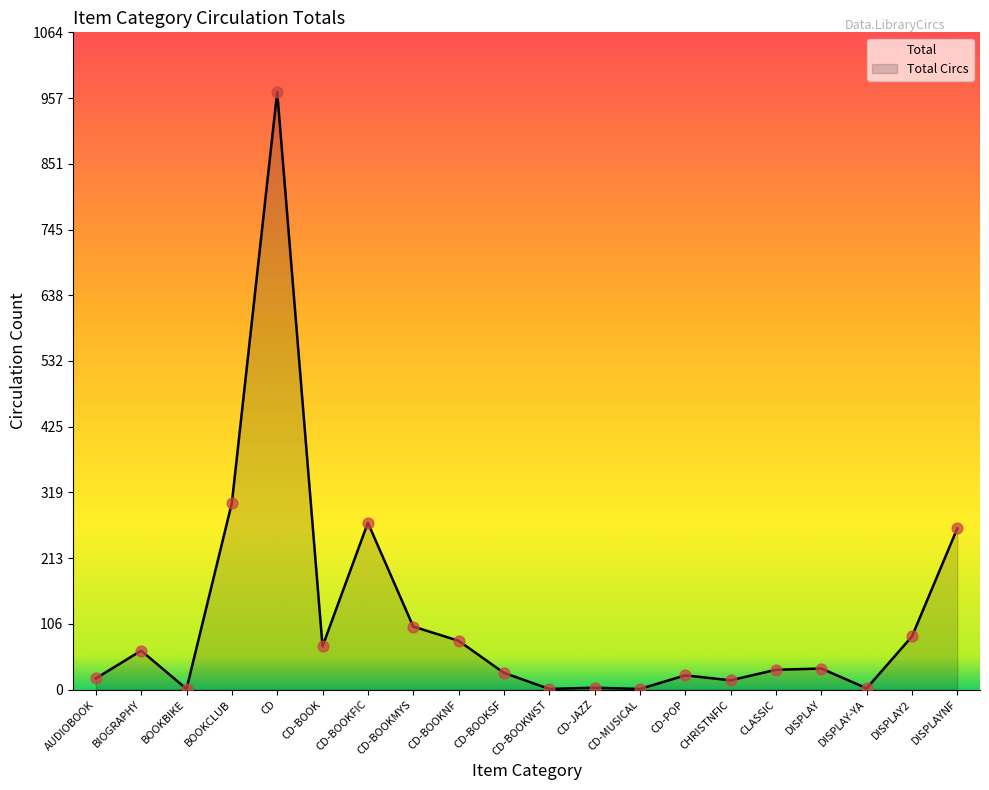

Between BOOKCLUB and CD-BOOKWST, which is larger?

BOOKCLUB